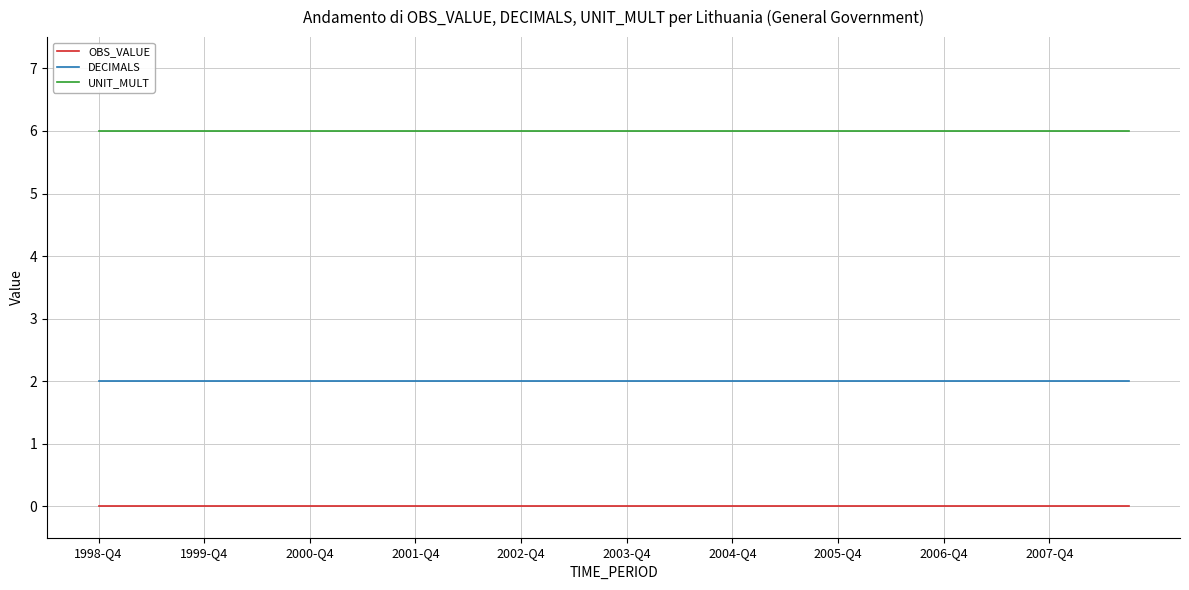

True or false: UNIT_MULT and OBS_VALUE cross at least once.

False